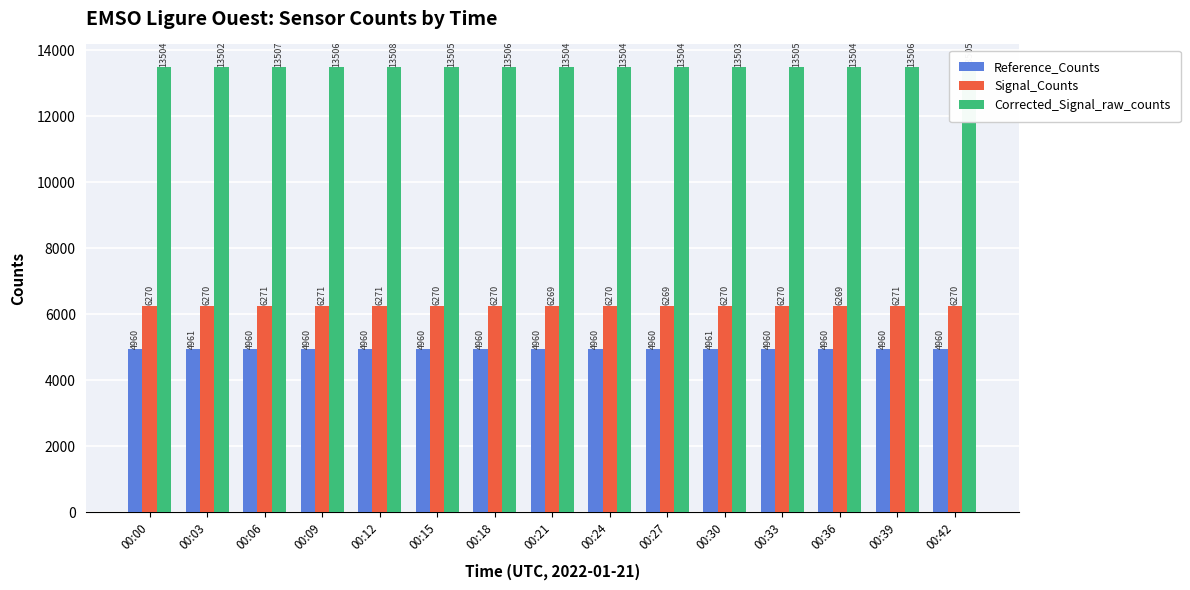

What is the difference between the Signal_Counts values at 00:21 and 00:30?

1